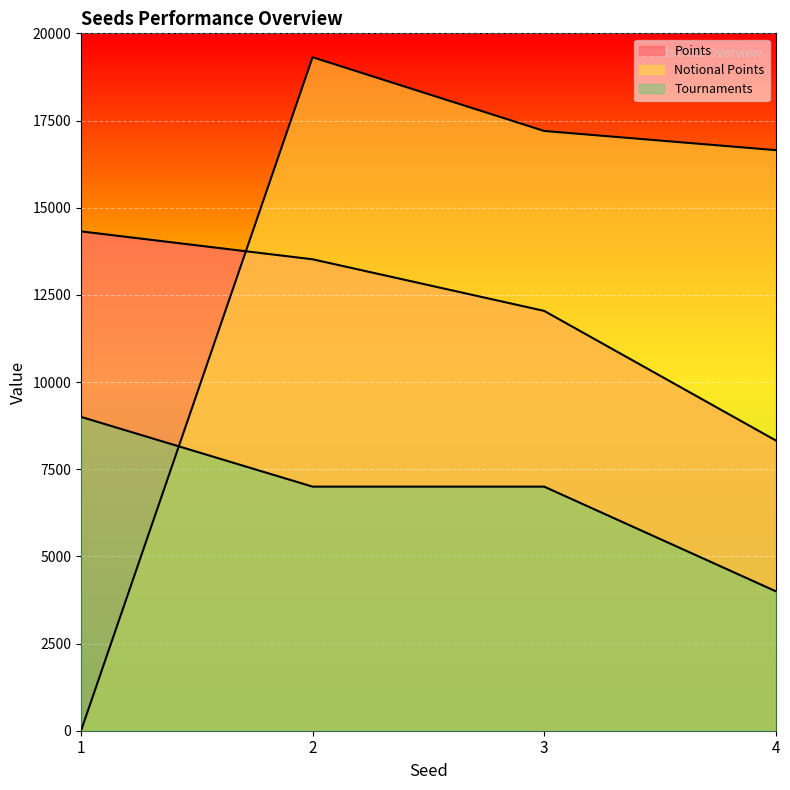

At 4, list the series in order from largest to smallest.

Notional Points, Points, Tournaments